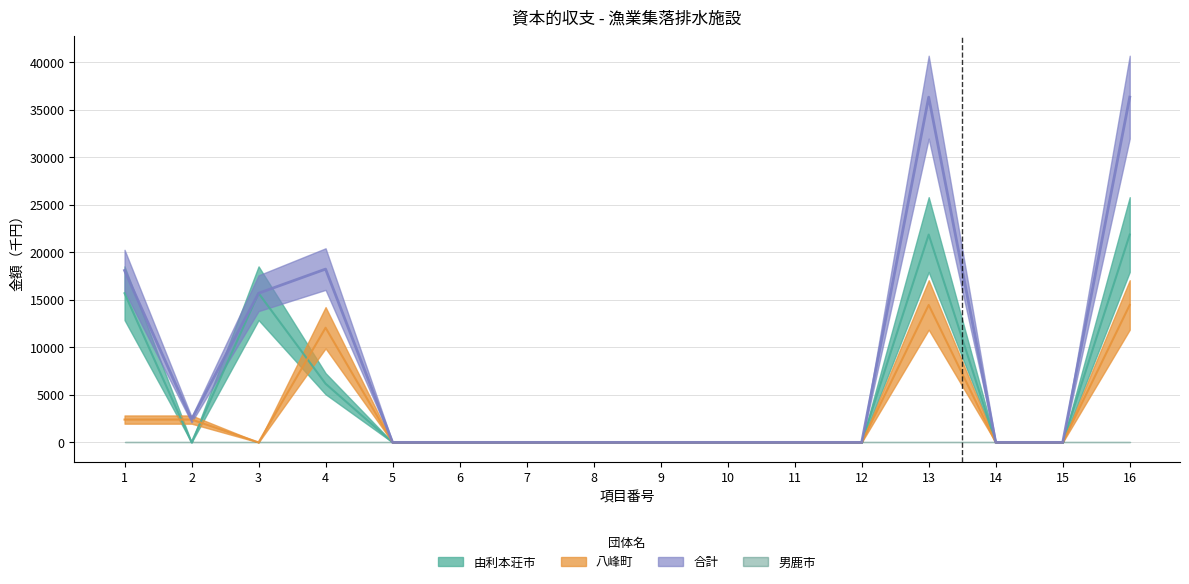

Reading right to left, what are all the values shown in this chart?

由利本荘市: 21875	0	0	21875	0	0	0	0	0	0	0	0	6175	15700	0	15700
八峰町: 14466	0	0	14466	0	0	0	0	0	0	0	0	12066	0	2400	2400
合計: 36341	0	0	36341	0	0	0	0	0	0	0	0	18241	15700	2400	18100